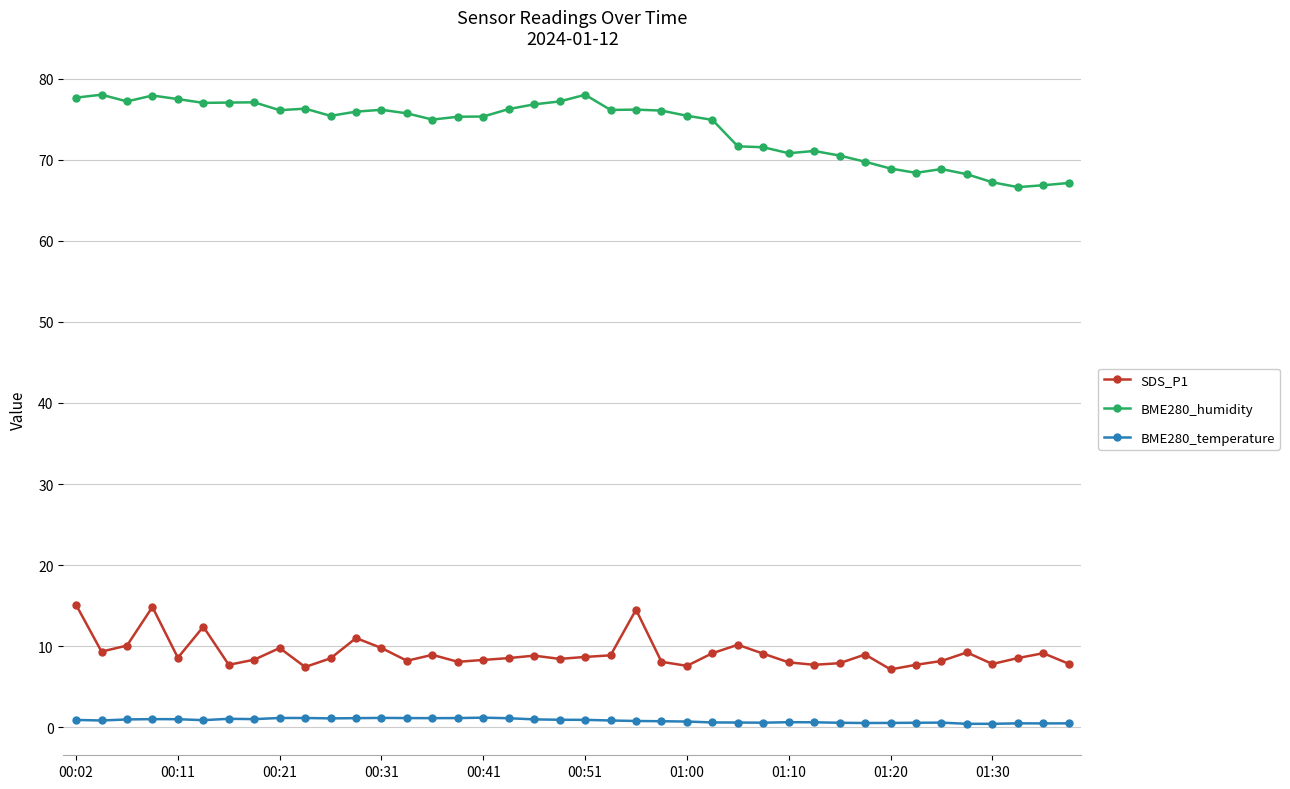

What is the highest value of the SDS_P1 series?

15.1